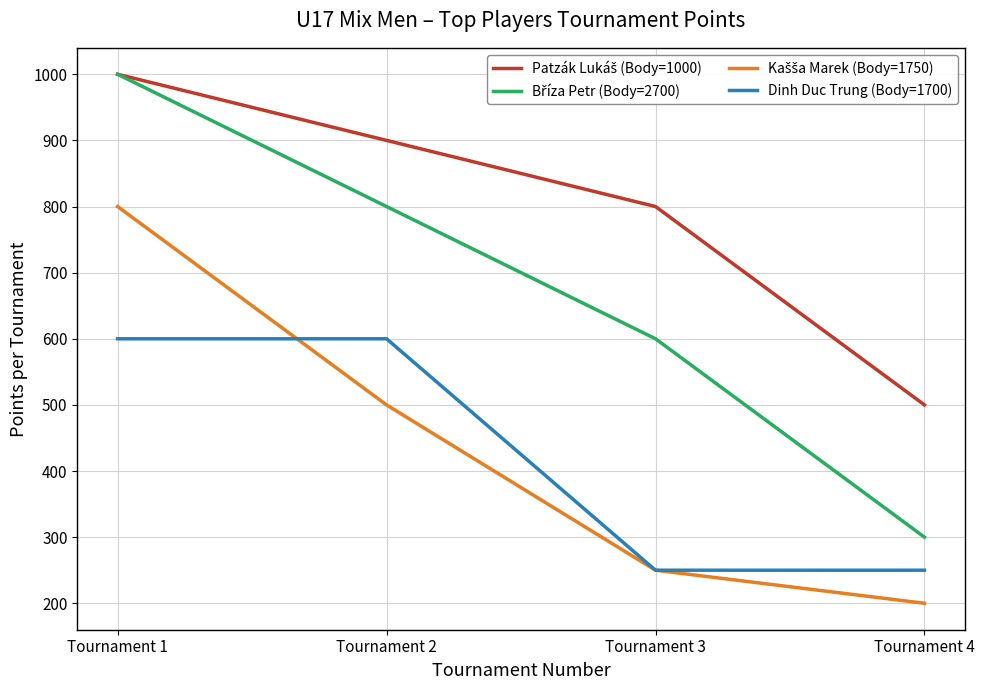

At which category is the sum across all series the highest?

Tournament 1